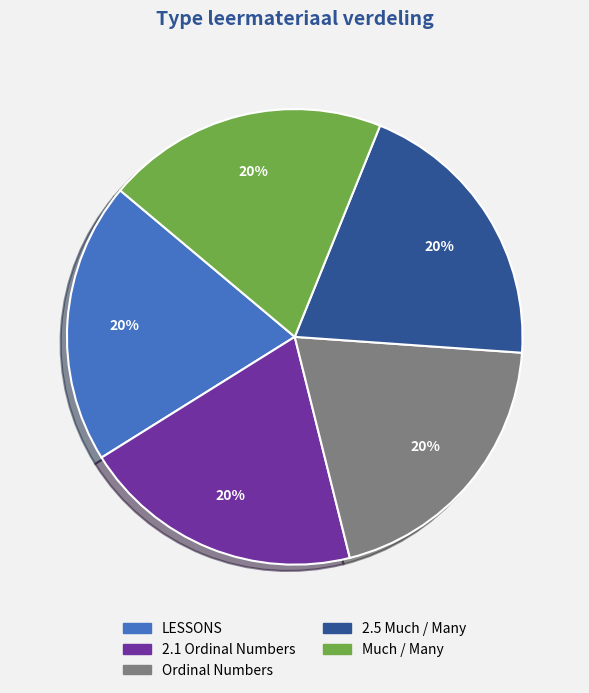

Combined, do LESSONS and 2.1 Ordinal Numbers account for over 50%?

No